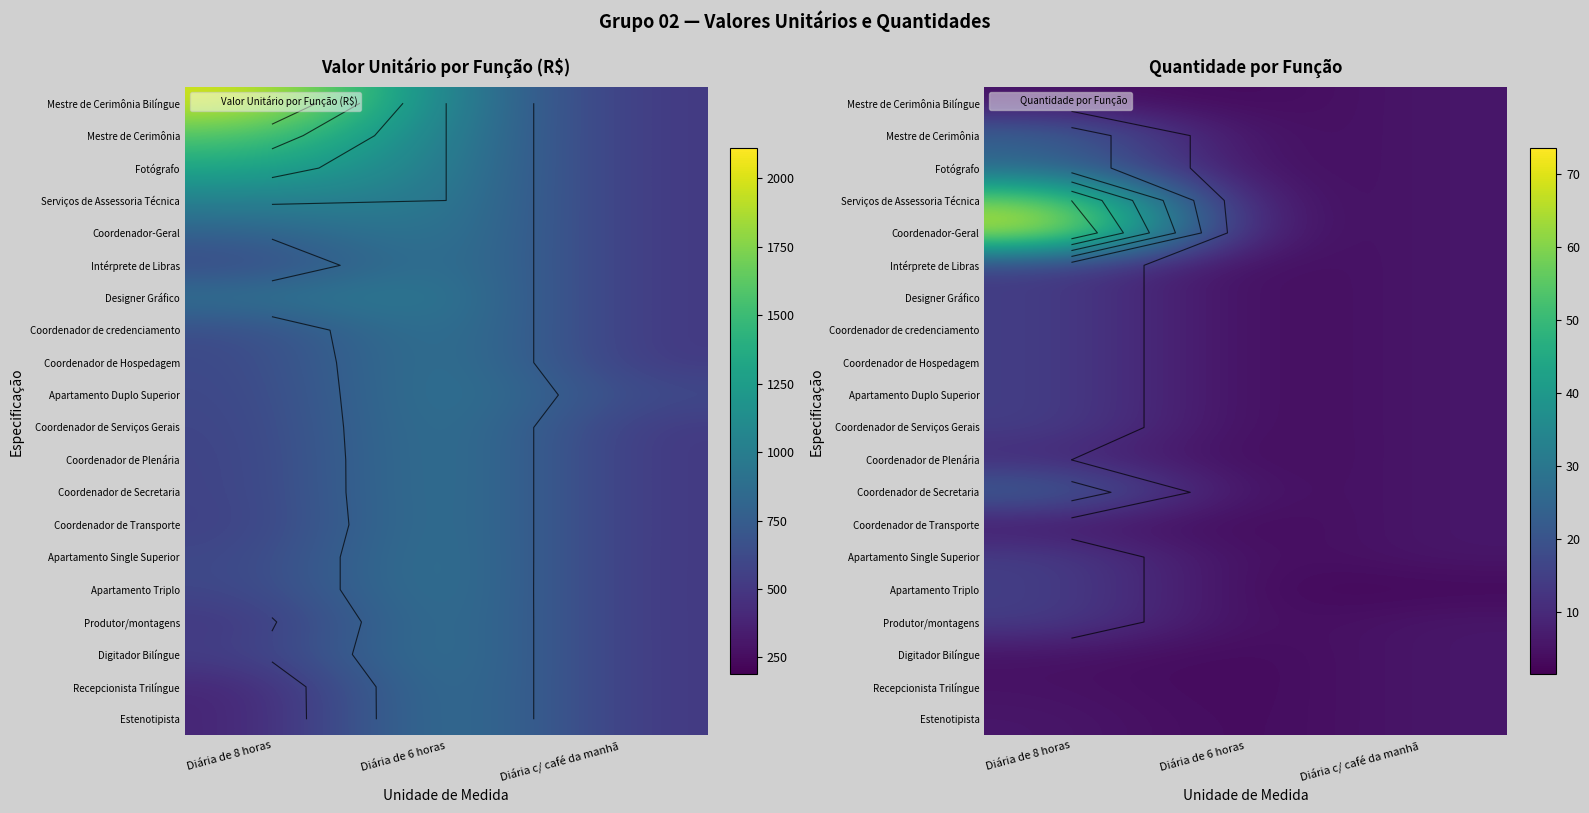

Is it true that Coordenador de Plenária equals 2 at Diária c/ café da manhã?

False